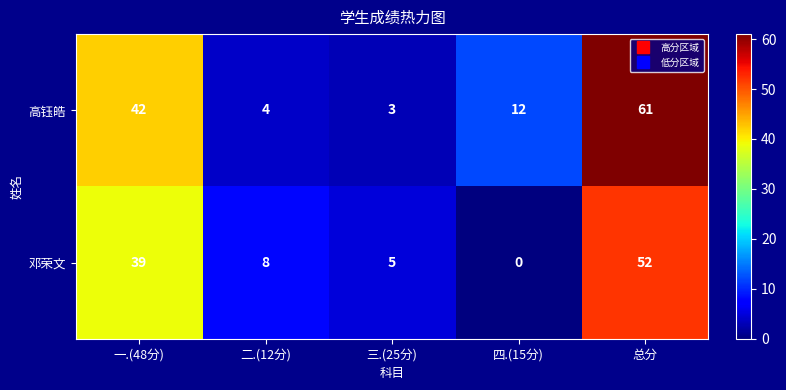

How many positive values does the 邓荣文 series have?

4